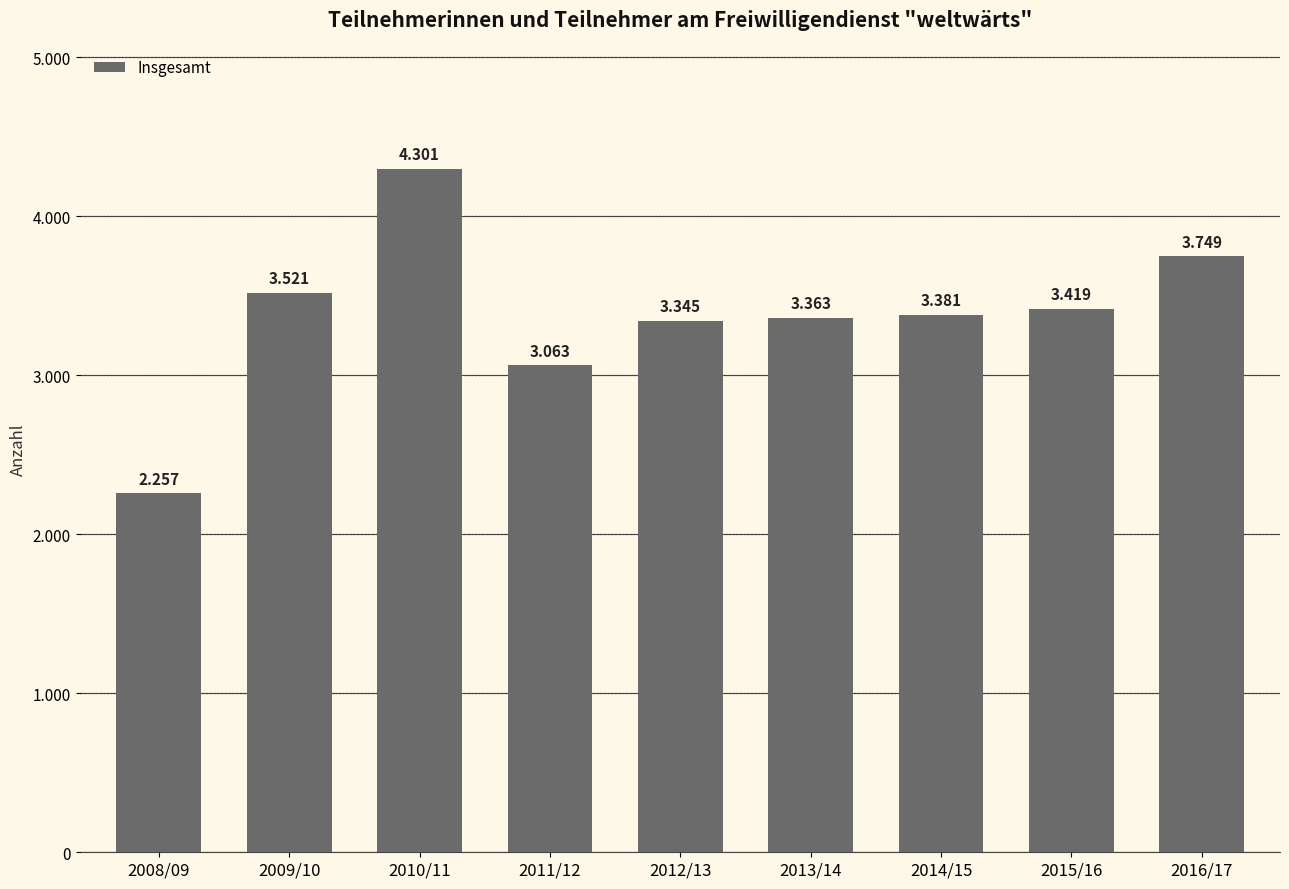

What value does the data have at 2016/17?

3749